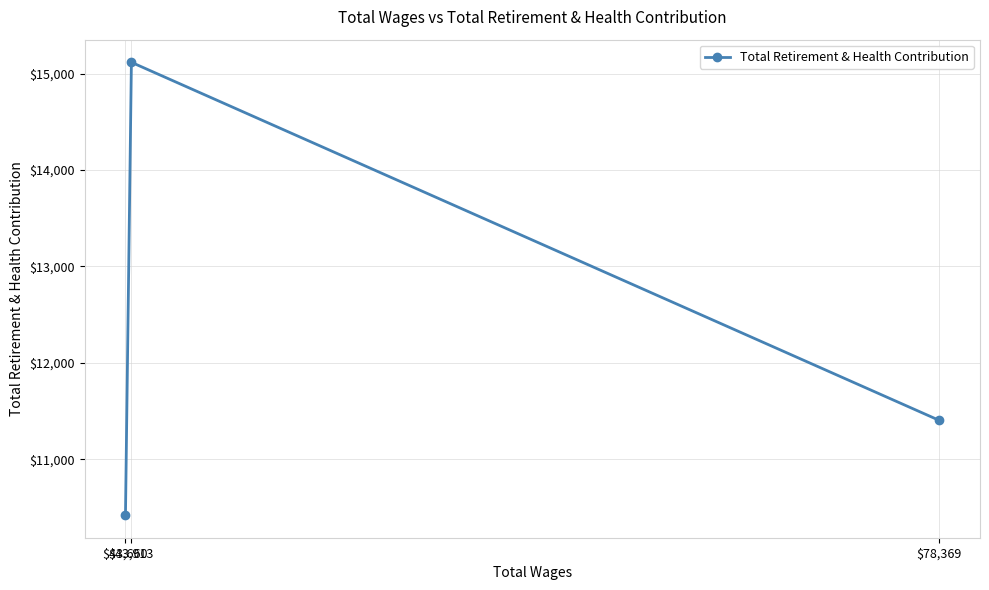

What is the label of the 1st point from the right?

$78,369